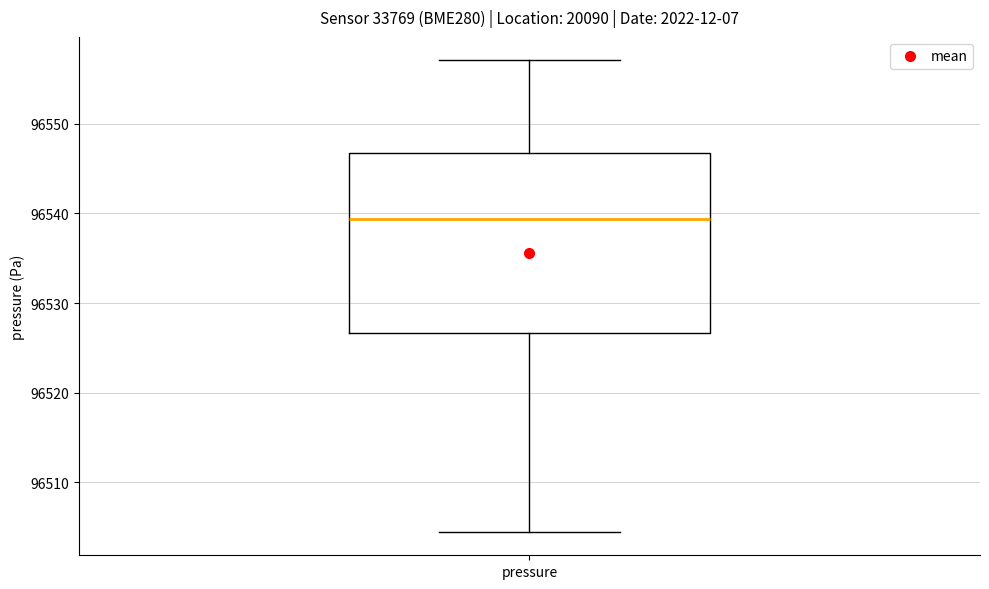

Where does the median line of the box for pressure sit on the y-axis? The values are not printed on the chart, so give them approximately, as read against the axis.

96539